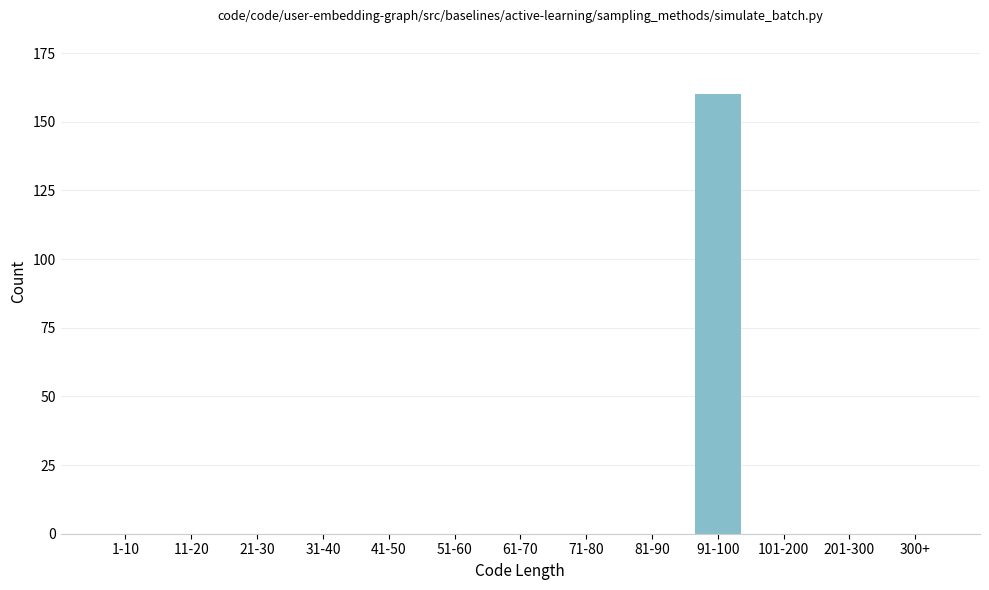

Reading left to right, transcribe all the data shown in this chart.

1-10=0	11-20=0	21-30=0	31-40=0	41-50=0	51-60=0	61-70=0	71-80=0	81-90=0	91-100=160	101-200=0	201-300=0	300+=0